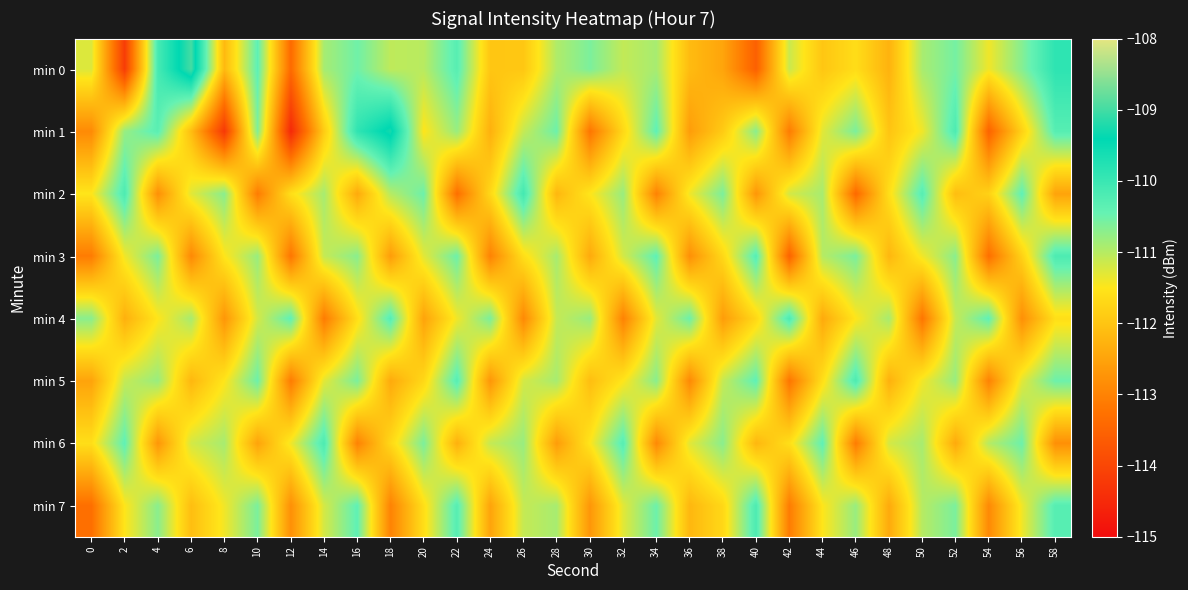

At how many categories does at least one series exceed -113?

30